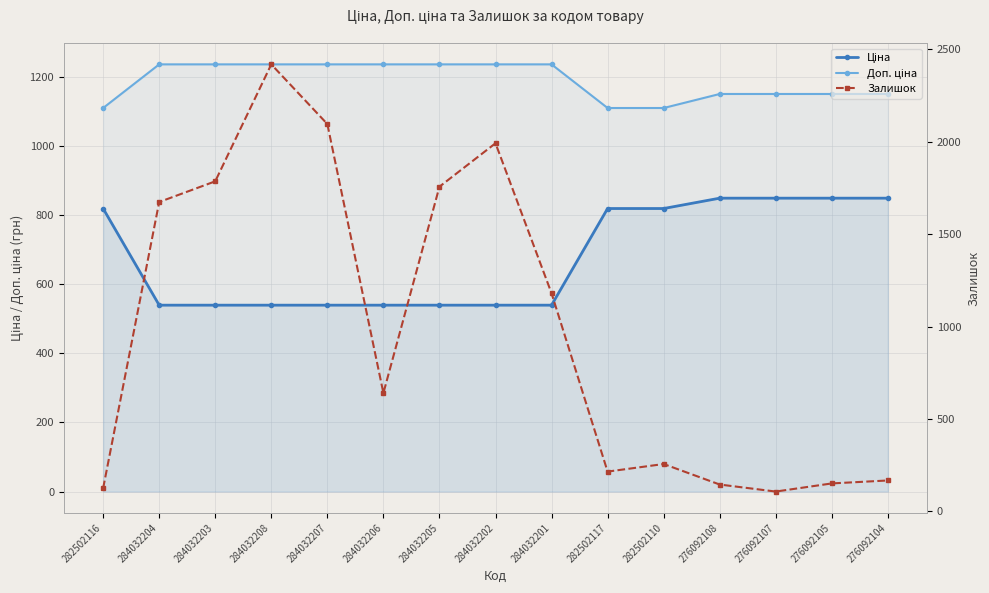

True or false: Ціна and Доп. ціна cross at least once.

False